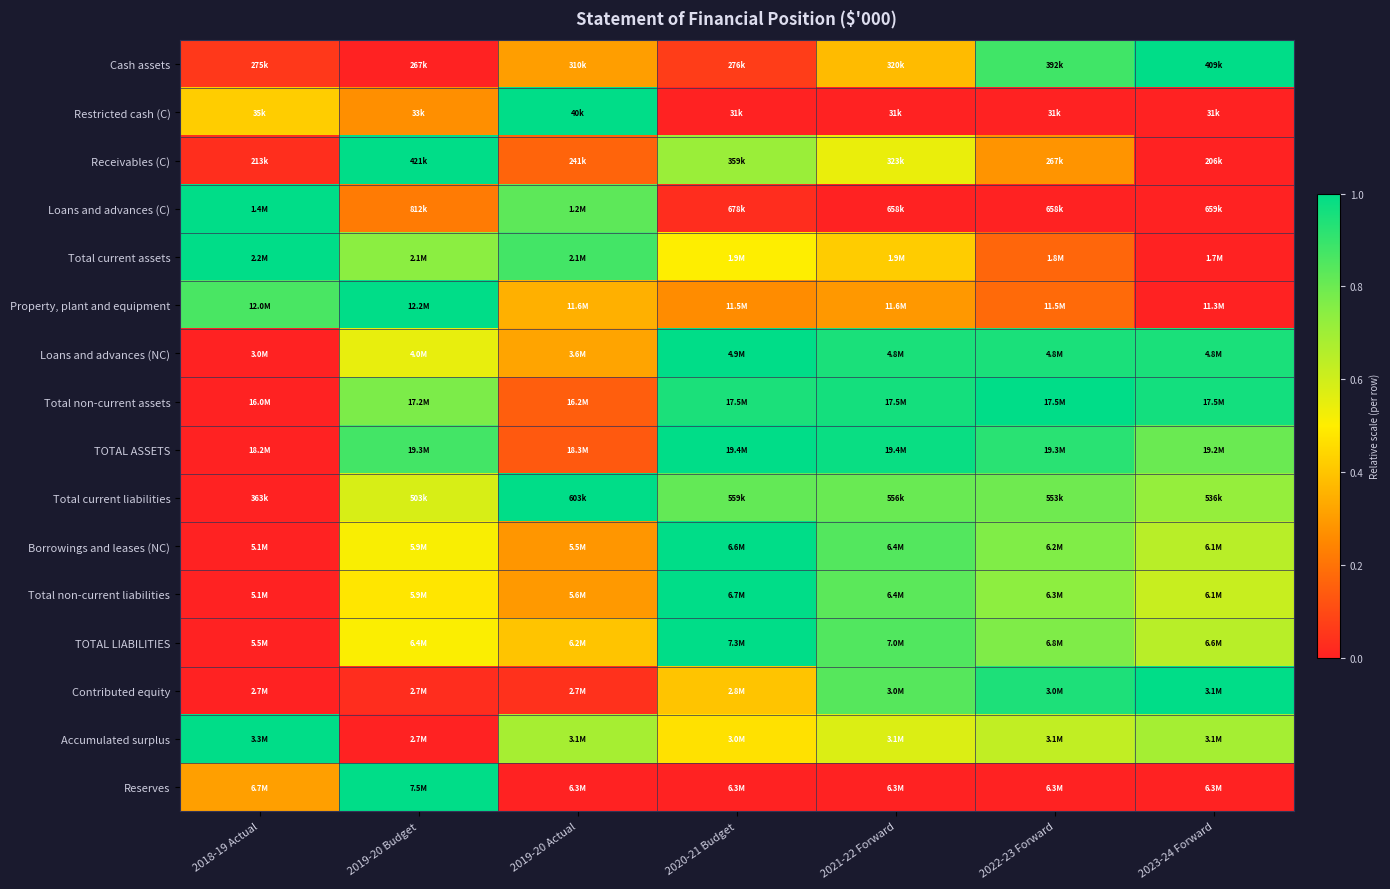

Reading left to right, list all the values displayed in this chart.

Cash assets: 2018-19 Actual=0.1	2019-20 Budget=0.0	2019-20 Actual=0.3	2020-21 Budget=0.1	2021-22 Forward=0.4	2022-23 Forward=0.9	2023-24 Forward=1.0
Restricted cash (C): 2018-19 Actual=0.4	2019-20 Budget=0.3	2019-20 Actual=1.0	2020-21 Budget=0.0	2021-22 Forward=0.0	2022-23 Forward=0.0	2023-24 Forward=0.0
Receivables (C): 2018-19 Actual=0.0	2019-20 Budget=1.0	2019-20 Actual=0.2	2020-21 Budget=0.7	2021-22 Forward=0.5	2022-23 Forward=0.3	2023-24 Forward=0.0
Loans and advances (C): 2018-19 Actual=1.0	2019-20 Budget=0.2	2019-20 Actual=0.8	2020-21 Budget=0.0	2021-22 Forward=0.0	2022-23 Forward=0.0	2023-24 Forward=0.0
Total current assets: 2018-19 Actual=1.0	2019-20 Budget=0.7	2019-20 Actual=0.9	2020-21 Budget=0.5	2021-22 Forward=0.4	2022-23 Forward=0.2	2023-24 Forward=0.0
Property, plant and equipment: 2018-19 Actual=0.9	2019-20 Budget=1.0	2019-20 Actual=0.3	2020-21 Budget=0.3	2021-22 Forward=0.3	2022-23 Forward=0.2	2023-24 Forward=0.0
Loans and advances (NC): 2018-19 Actual=0.0	2019-20 Budget=0.5	2019-20 Actual=0.3	2020-21 Budget=1.0	2021-22 Forward=1.0	2022-23 Forward=1.0	2023-24 Forward=1.0
Total non-current assets: 2018-19 Actual=0.0	2019-20 Budget=0.8	2019-20 Actual=0.1	2020-21 Budget=0.9	2021-22 Forward=1.0	2022-23 Forward=1.0	2023-24 Forward=1.0
TOTAL ASSETS: 2018-19 Actual=0.0	2019-20 Budget=0.9	2019-20 Actual=0.1	2020-21 Budget=1.0	2021-22 Forward=1.0	2022-23 Forward=0.9	2023-24 Forward=0.8
Total current liabilities: 2018-19 Actual=0.0	2019-20 Budget=0.6	2019-20 Actual=1.0	2020-21 Budget=0.8	2021-22 Forward=0.8	2022-23 Forward=0.8	2023-24 Forward=0.7
Borrowings and leases (NC): 2018-19 Actual=0.0	2019-20 Budget=0.5	2019-20 Actual=0.3	2020-21 Budget=1.0	2021-22 Forward=0.8	2022-23 Forward=0.8	2023-24 Forward=0.6
Total non-current liabilities: 2018-19 Actual=0.0	2019-20 Budget=0.5	2019-20 Actual=0.3	2020-21 Budget=1.0	2021-22 Forward=0.8	2022-23 Forward=0.7	2023-24 Forward=0.6
TOTAL LIABILITIES: 2018-19 Actual=0.0	2019-20 Budget=0.5	2019-20 Actual=0.4	2020-21 Budget=1.0	2021-22 Forward=0.8	2022-23 Forward=0.8	2023-24 Forward=0.6
Contributed equity: 2018-19 Actual=0.0	2019-20 Budget=0.0	2019-20 Actual=0.0	2020-21 Budget=0.4	2021-22 Forward=0.8	2022-23 Forward=0.9	2023-24 Forward=1.0
Accumulated surplus: 2018-19 Actual=1.0	2019-20 Budget=0.0	2019-20 Actual=0.7	2020-21 Budget=0.5	2021-22 Forward=0.6	2022-23 Forward=0.6	2023-24 Forward=0.7
Reserves: 2018-19 Actual=0.3	2019-20 Budget=1.0	2019-20 Actual=0.0	2020-21 Budget=0.0	2021-22 Forward=0.0	2022-23 Forward=0.0	2023-24 Forward=0.0